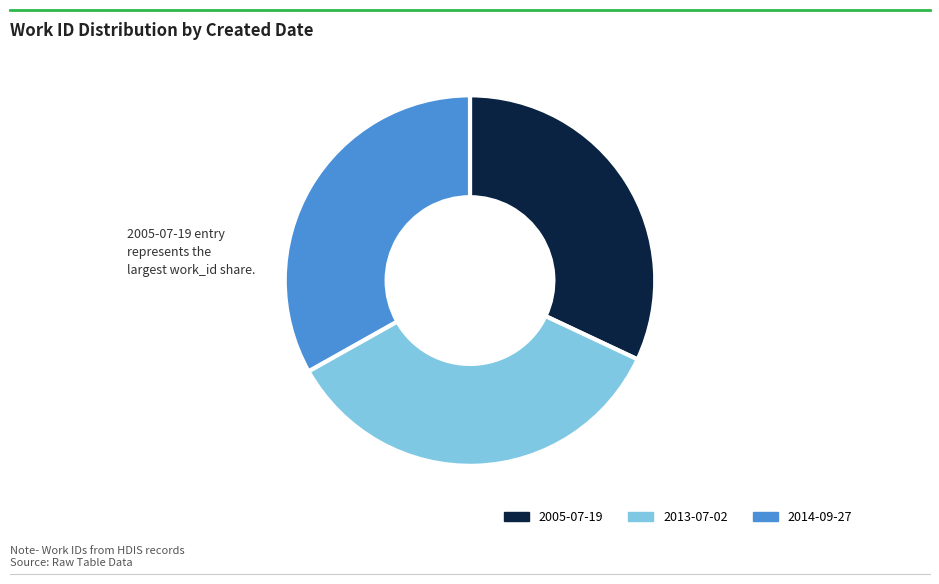

Is 2013-07-02 the majority of the pie?

No